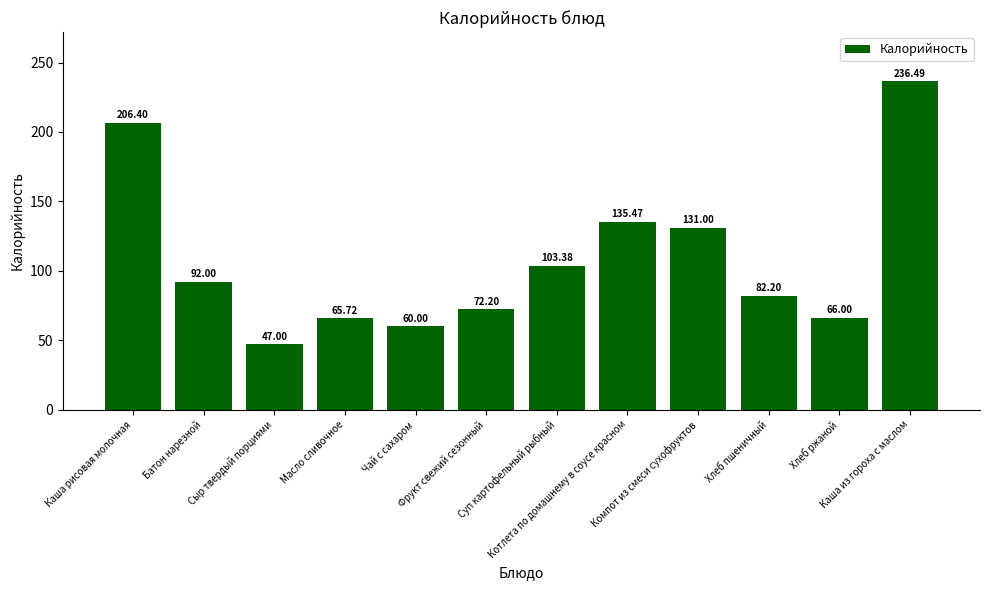

Are the bars horizontal?

No